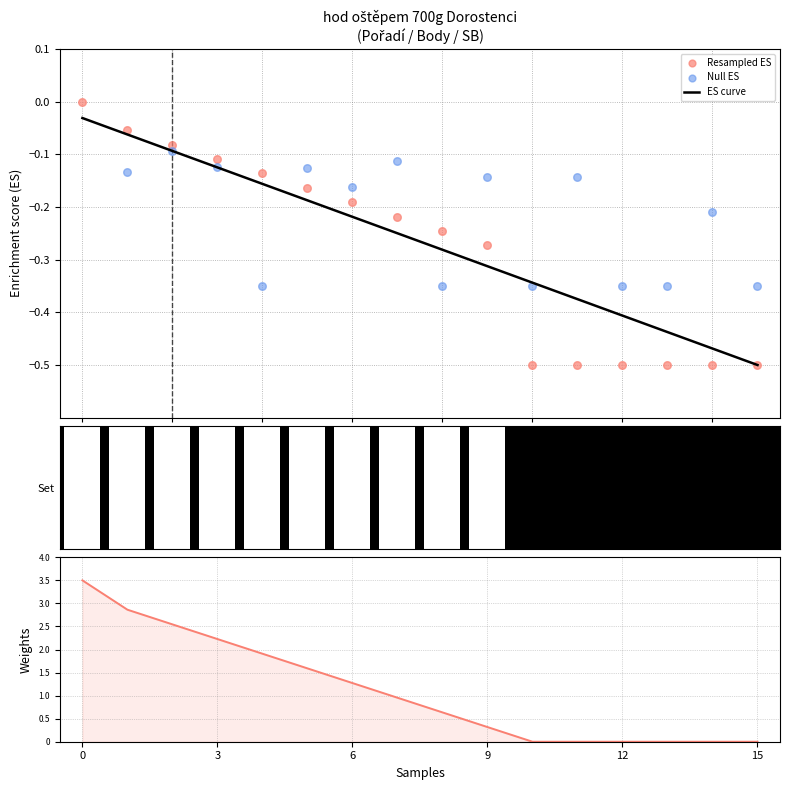

At how many categories does at least one series exceed 1?

7